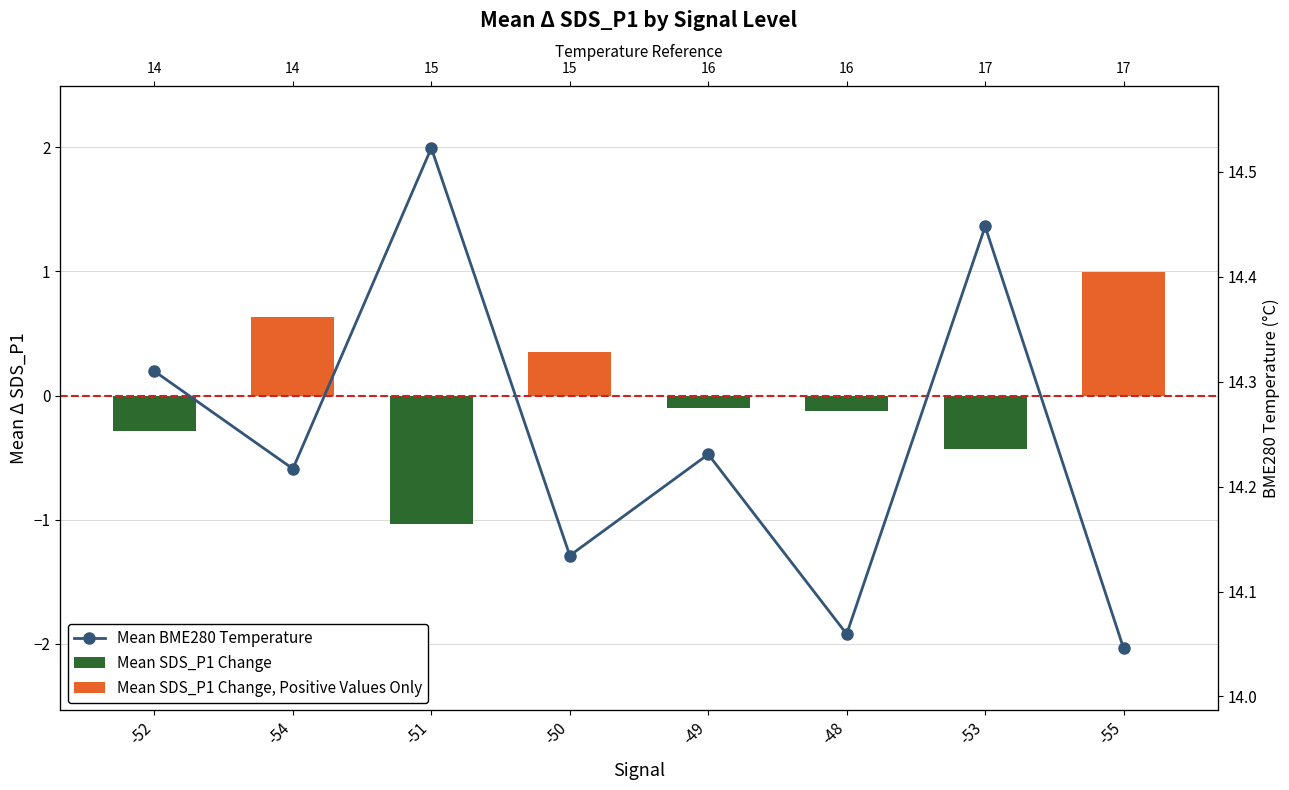

What is the value of the Mean SDS_P1 Change bar at the 8th from the left?

1.0